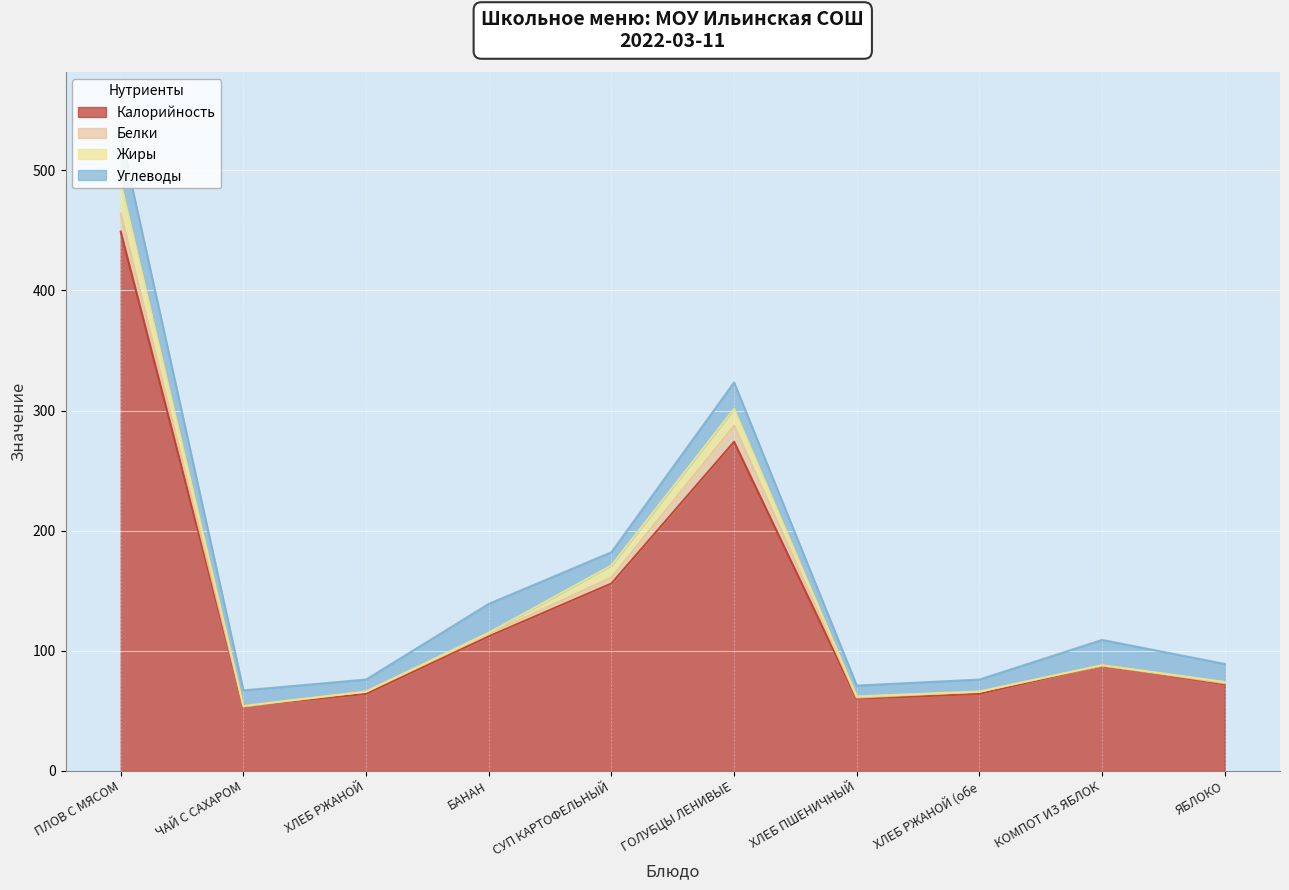

The value of Калорийность at ЯБЛОКО is 72.0. True or false?

True